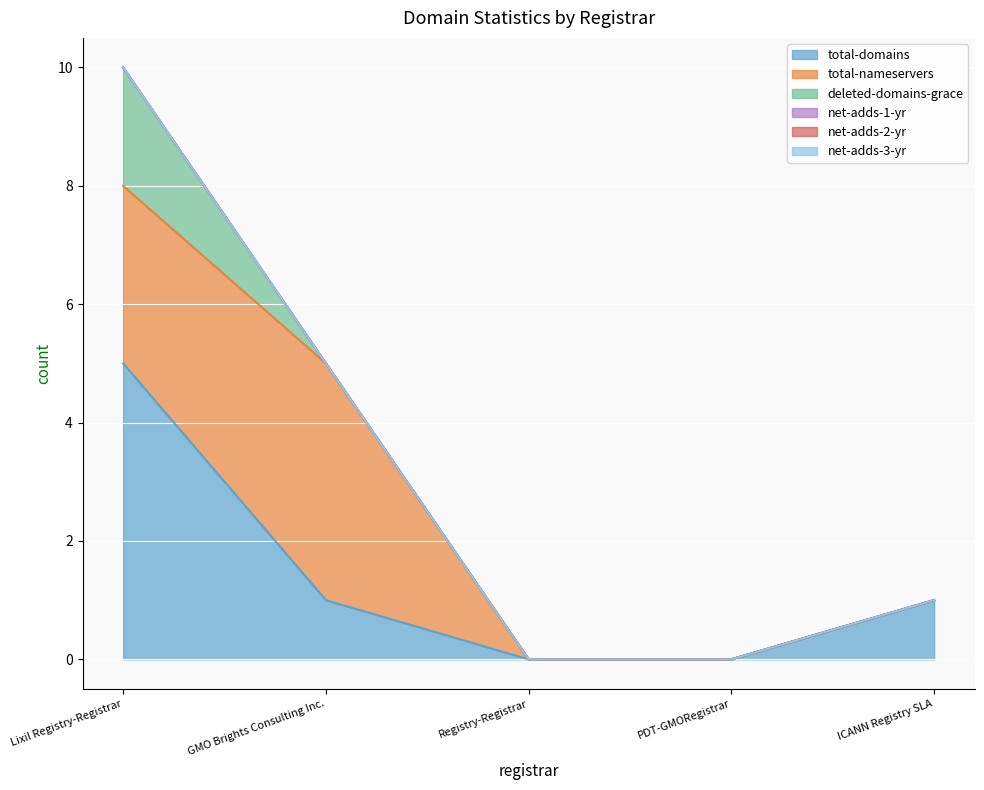

At which category does the chart reach its minimum across all series?

Registry-Registrar